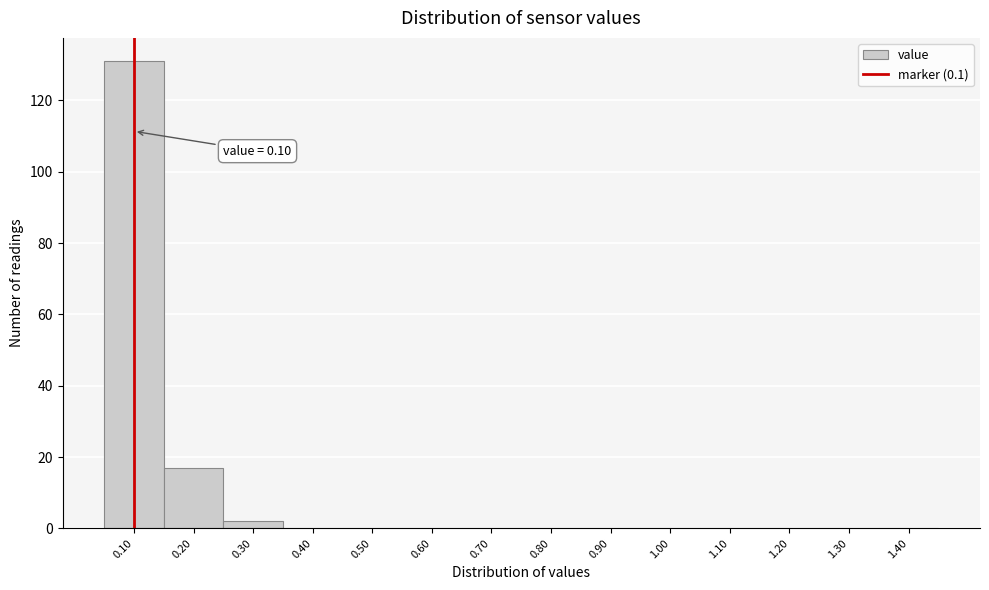

Which range on the x-axis has the tallest bar?

0.05 to 0.15